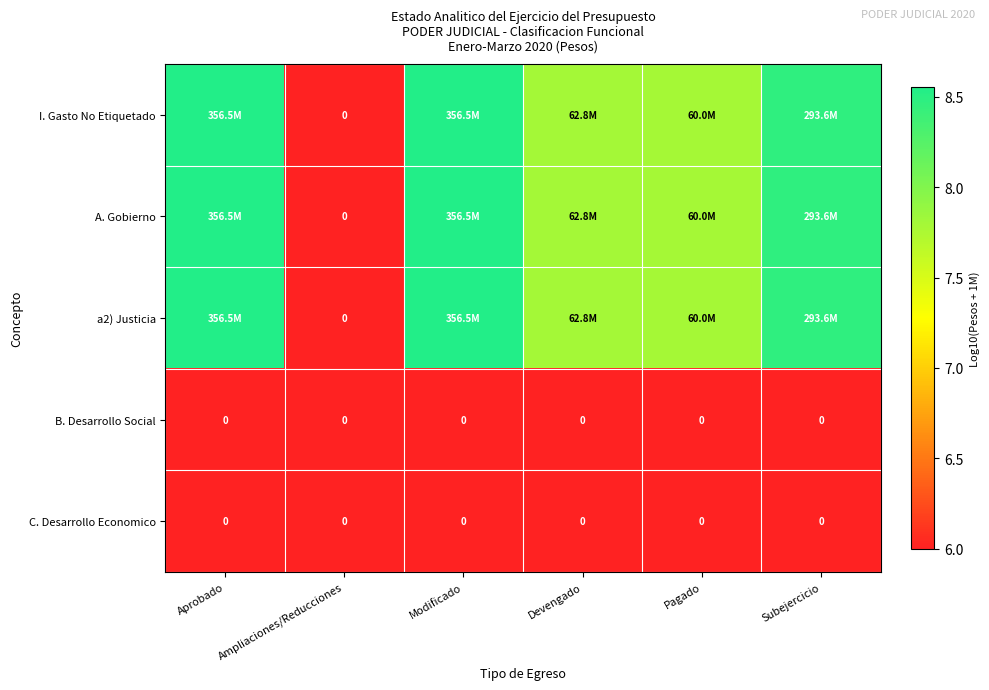

Which series has the largest total across all categories?

I. Gasto No Etiquetado